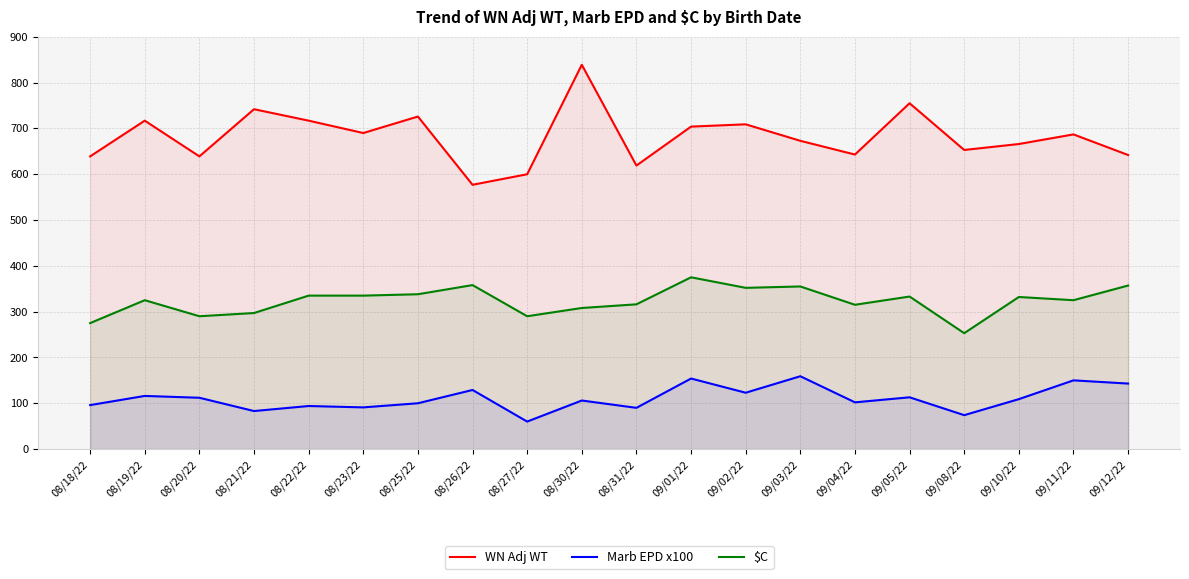

Reading left to right, list all the values displayed in this chart.

WN Adj WT: 639	717	639	742	717	690	726	577	600	839	619	704	709	673	643	755	653	666	687	642
Marb EPD x100: 96	116	112	83	94	91	100	129	60	106	90	154	123	159	102	113	74	109	150	143
$C: 275	325	290	297	335	335	338	358	290	308	316	375	352	355	315	333	253	332	325	357